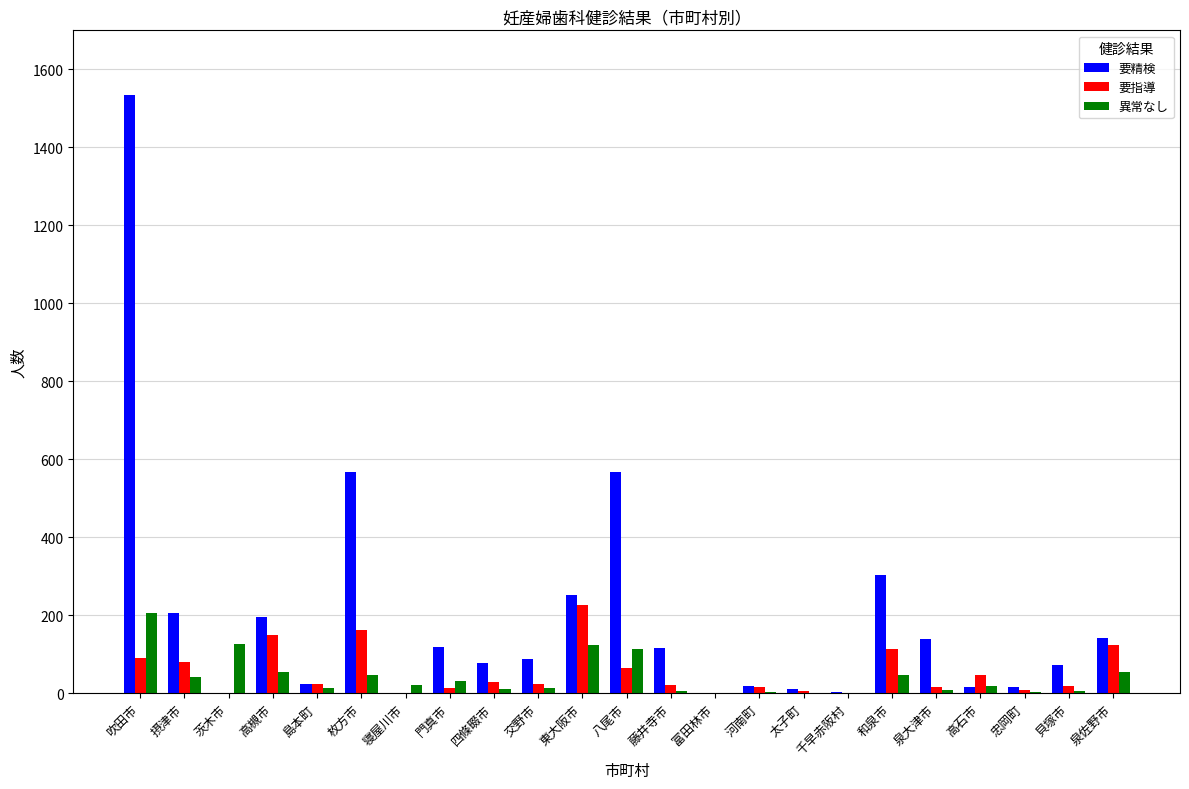

Is the value of 異常なし at 島本町 greater than the value of 要精検 at 摂津市?

No